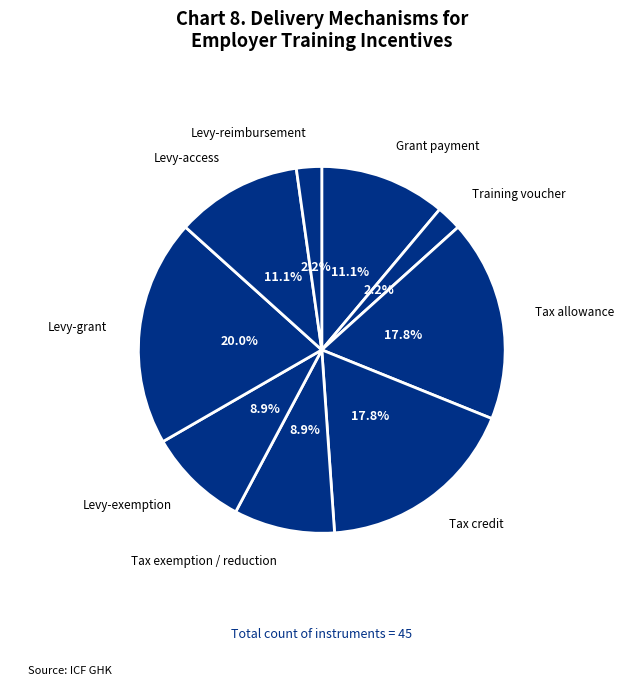

Do Grant payment and Levy-grant together represent more than half of the pie?

No